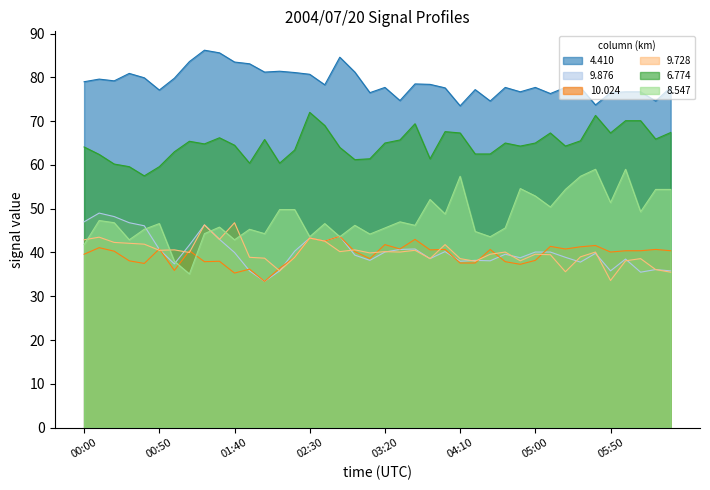

Where is the first local minimum for 4.410?

00:20